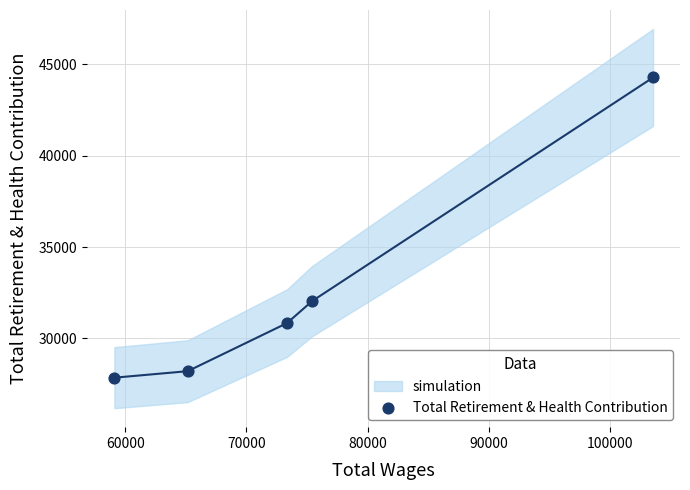

What is the average X value?

75315